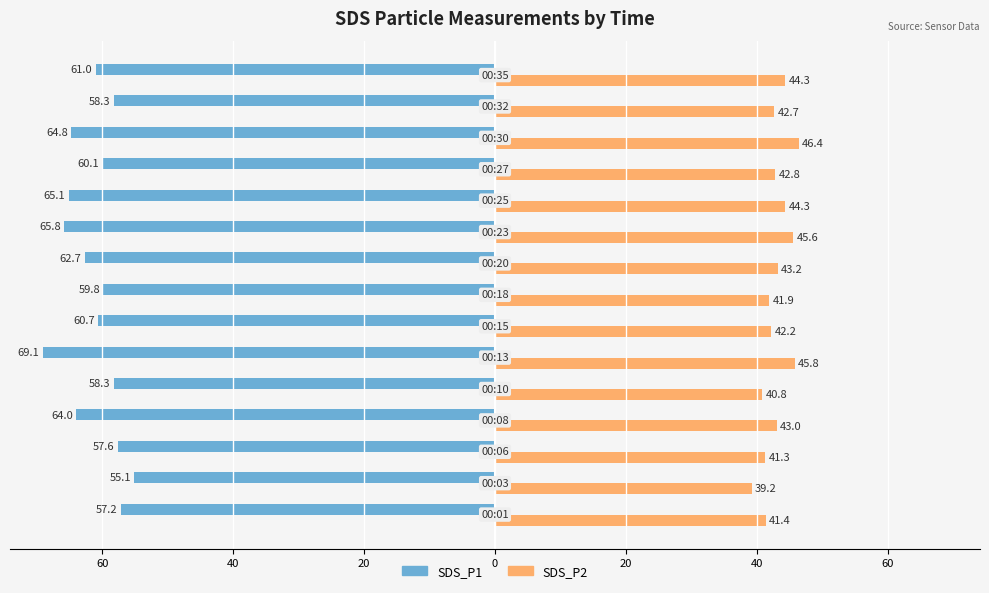

What are all the series names shown in the legend?

SDS_P1, SDS_P2